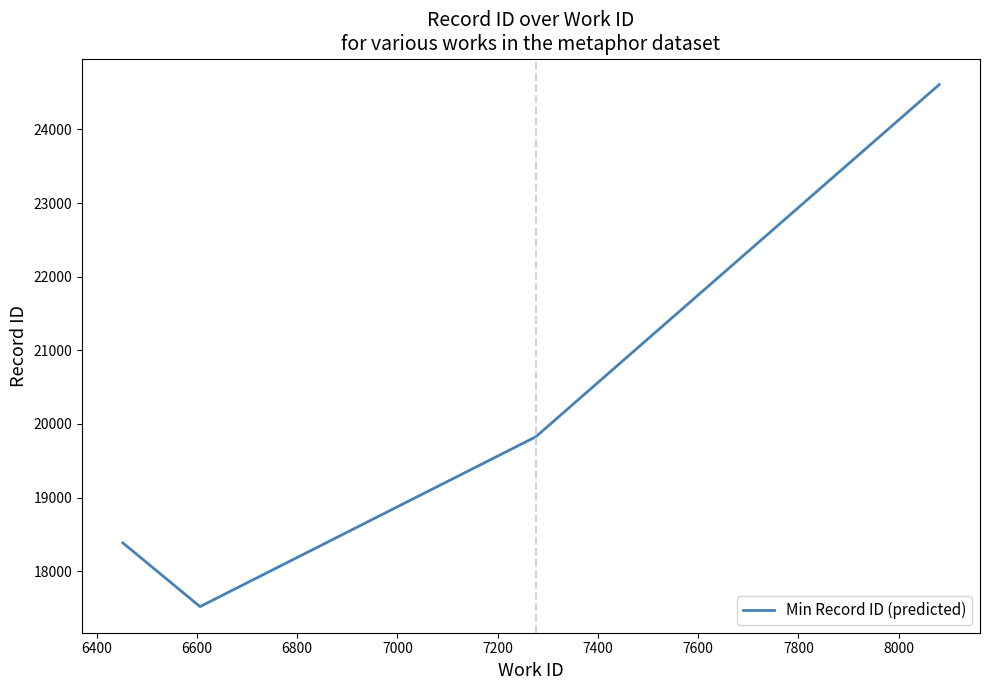

How many lines are shown in the chart?

1